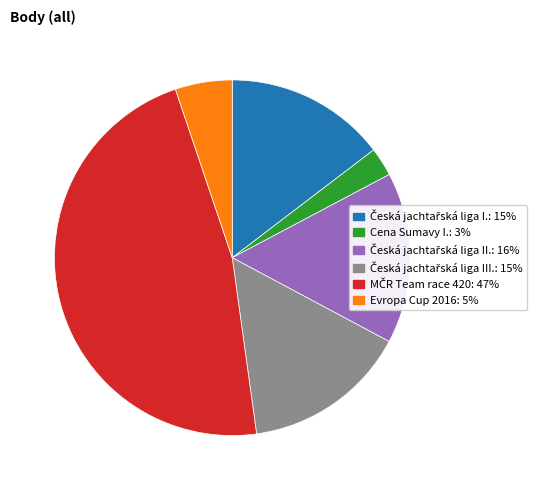

Which category has the smallest portion of the pie?

Cena Sumavy I.